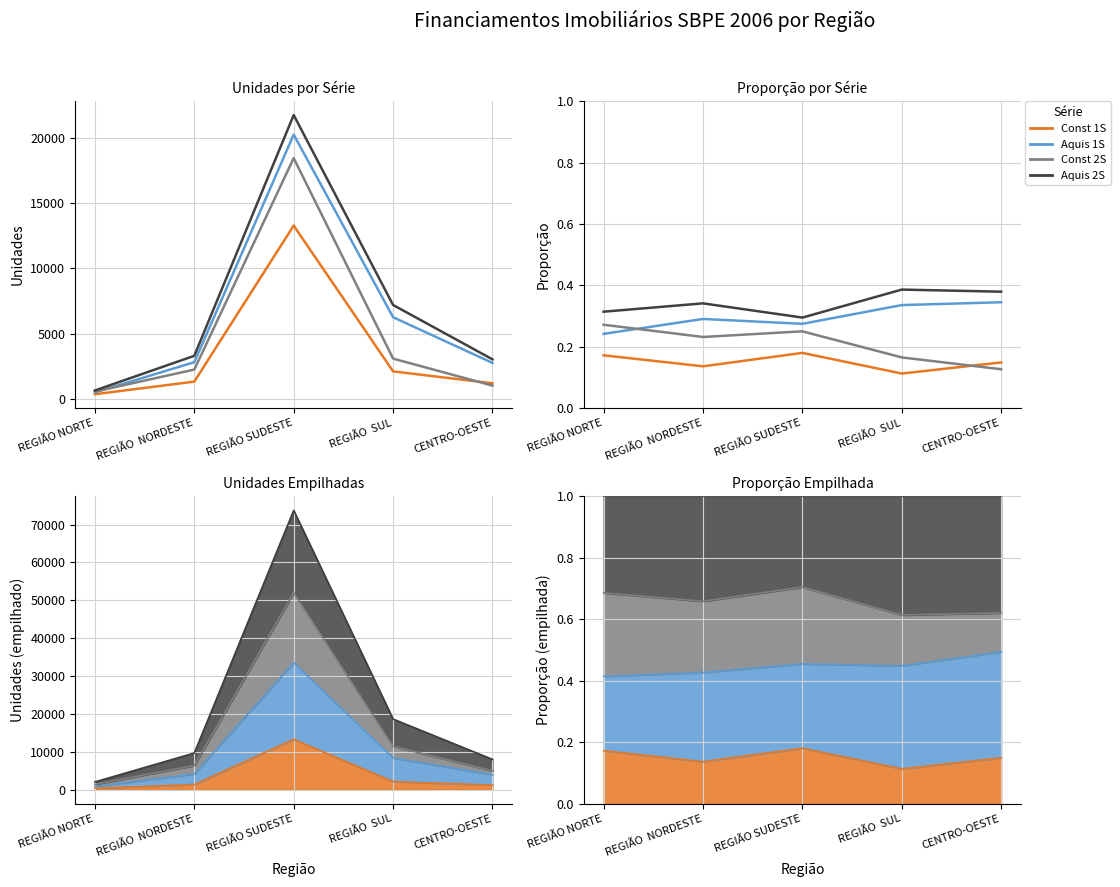

What is the sum of the Aquisição 2º Sem values at REGIÃO  SUL and REGIÃO SUDESTE?

0.7